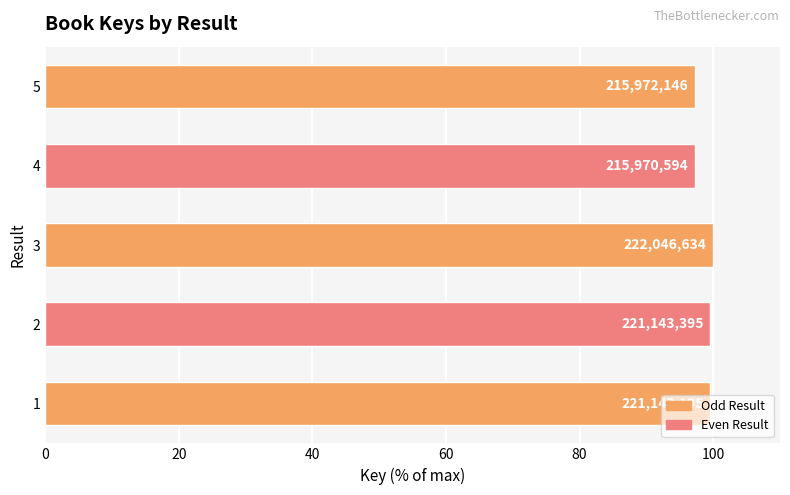

How many bars are there in total?

5